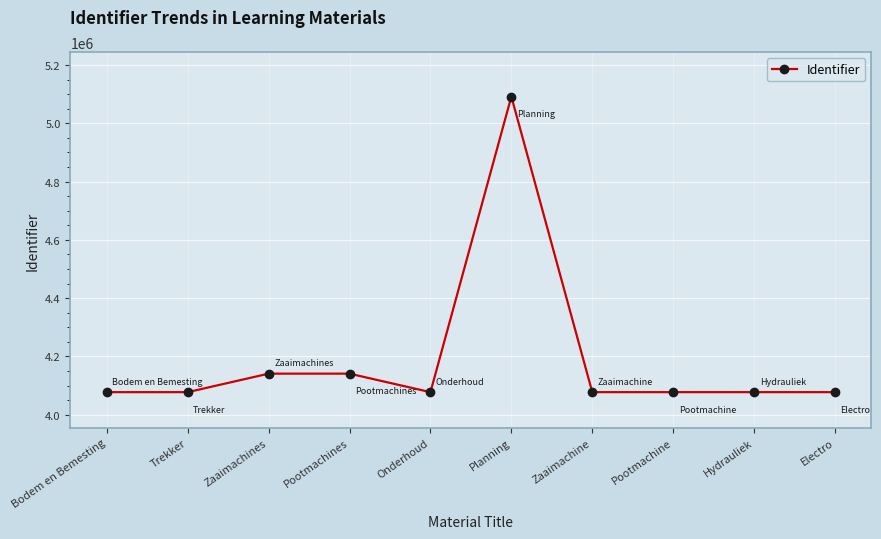

Does the chart have visible grid lines?

Yes